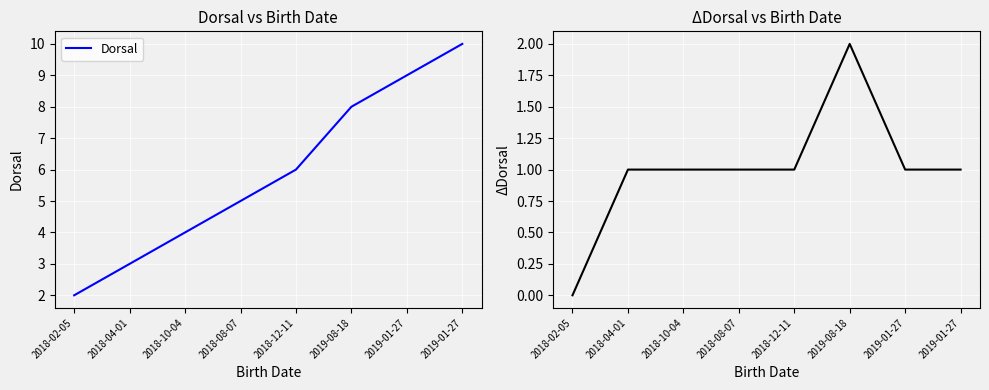

At which label does ΔDorsal first exceed 1?

2019-08-18